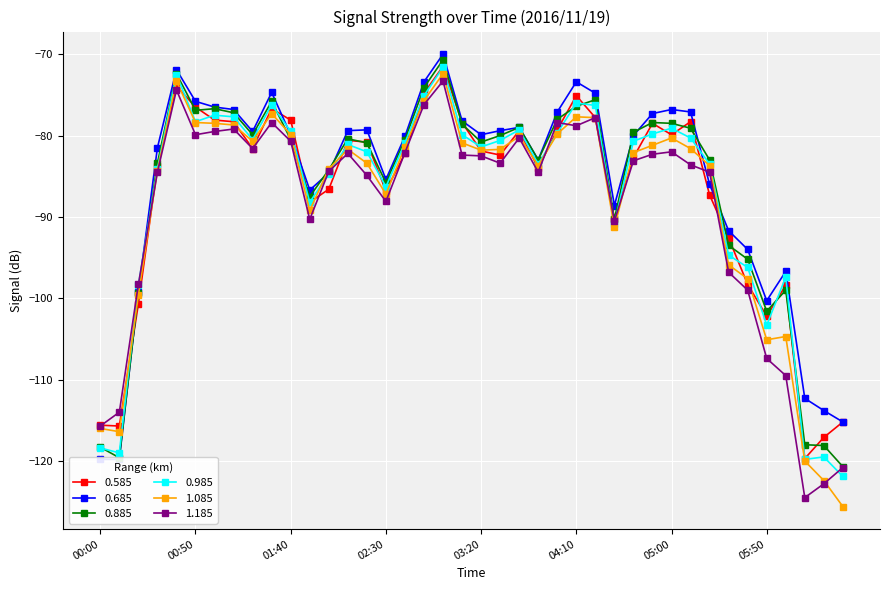

The 0.985 series shows -80.7 at 04:40. True or false?

True